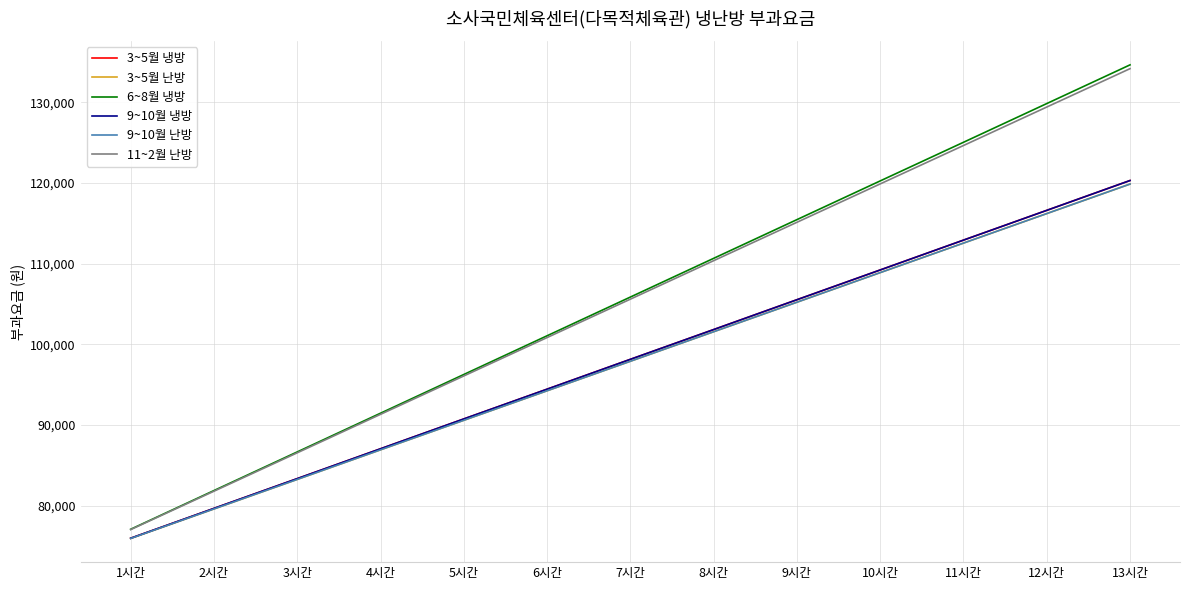

Reading left to right, what are all the values shown in this chart?

3~5월 냉방: 75960	79660	83350	87050	90750	94440	98140	101830	105530	109220	112920	116610	120310
3~5월 난방: 75930	79590	83250	86920	90580	94240	97900	101560	105220	108890	112550	116210	119870
6~8월 냉방: 77070	81870	86660	91460	96260	101060	105860	110660	115460	120260	125050	129850	134650
9~10월 냉방: 75960	79660	83350	87050	90750	94440	98140	101830	105530	109220	112920	116610	120310
9~10월 난방: 75930	79590	83250	86920	90580	94240	97900	101560	105220	108890	112550	116210	119870
11~2월 난방: 77030	81790	86550	91320	96080	100840	105600	110370	115130	119890	124650	129420	134180